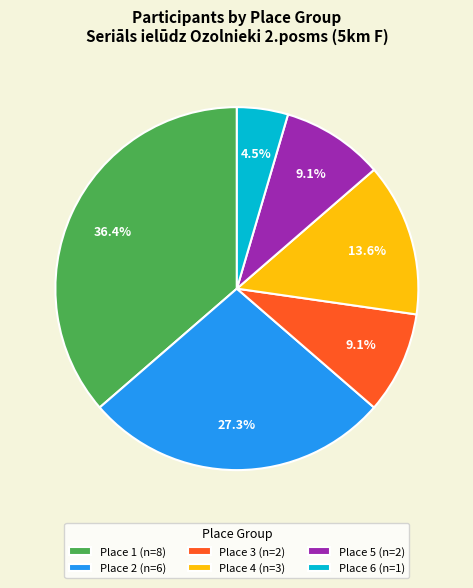

Which has a higher value, Place 2 (n=6) or Place 5 (n=2)?

Place 2 (n=6)